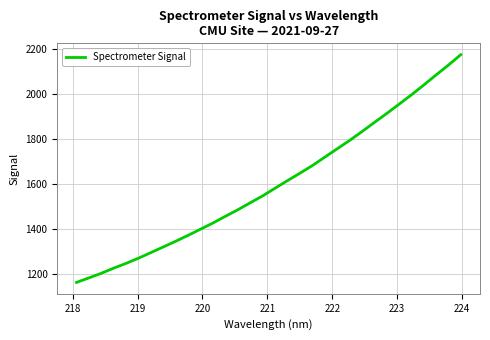

What is the smallest value displayed?

1160.5